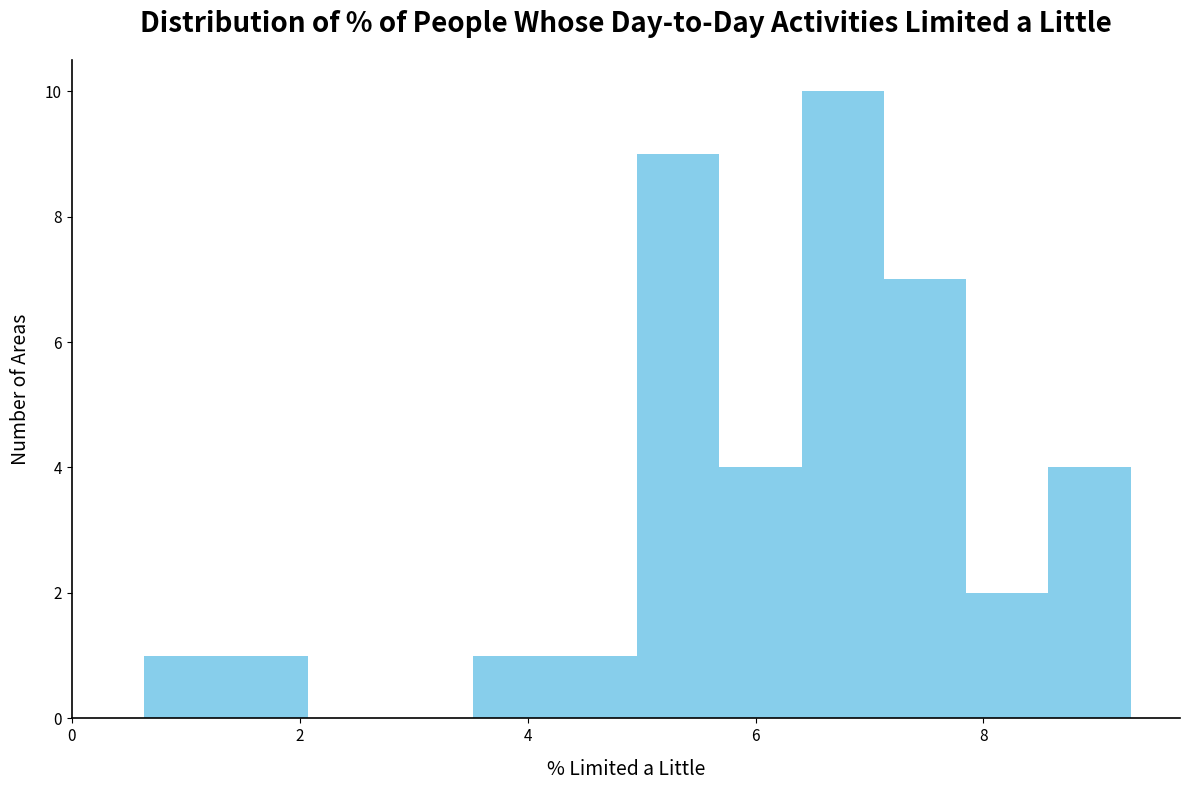

Read against the x-axis, roughly where is the centre of the tallest bar?

6.8